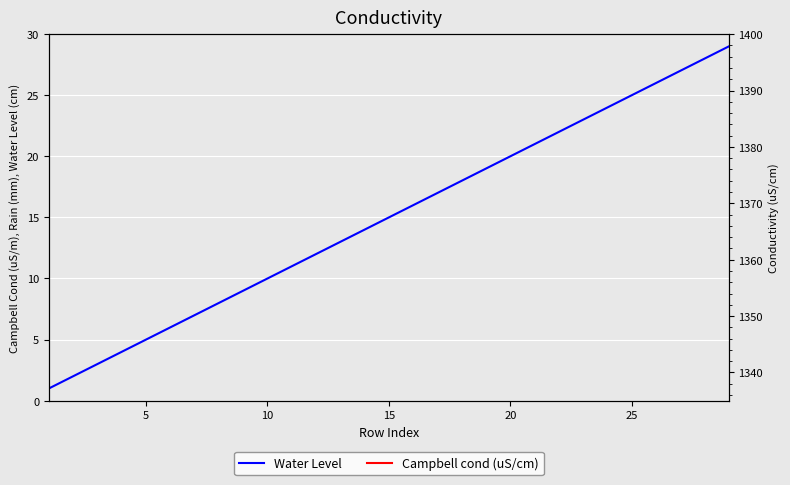

At how many categories does at least one series exceed 27?

4